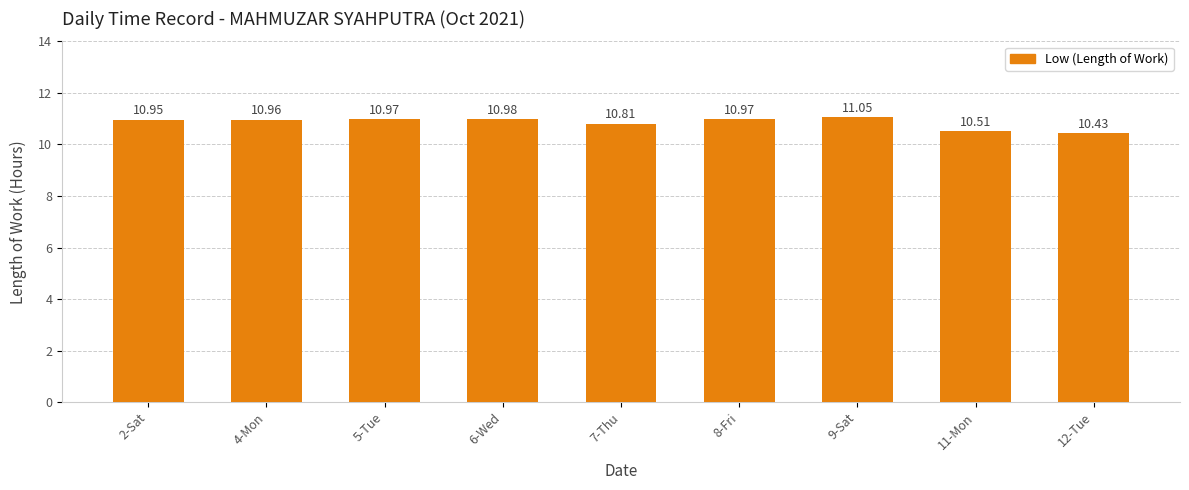

What is the difference between the second highest and second lowest values?

0.5